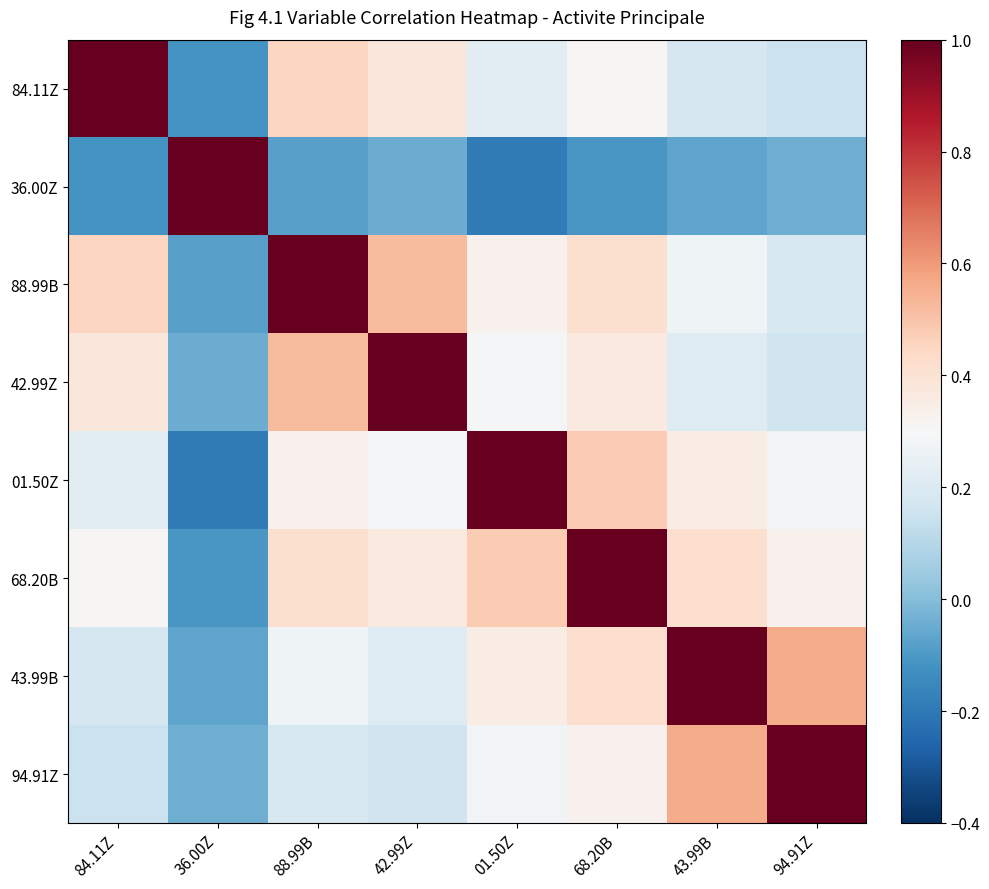

Count the number of categories in the chart.

8